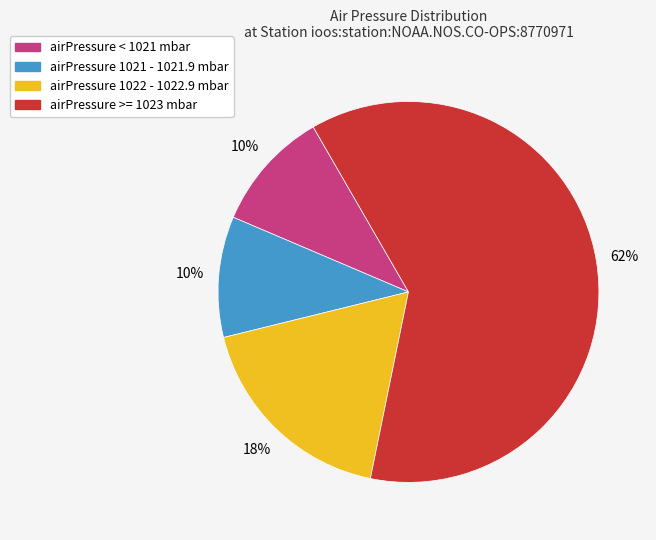

Which has a higher value, airPressure >= 1023 mbar or airPressure < 1021 mbar?

airPressure >= 1023 mbar